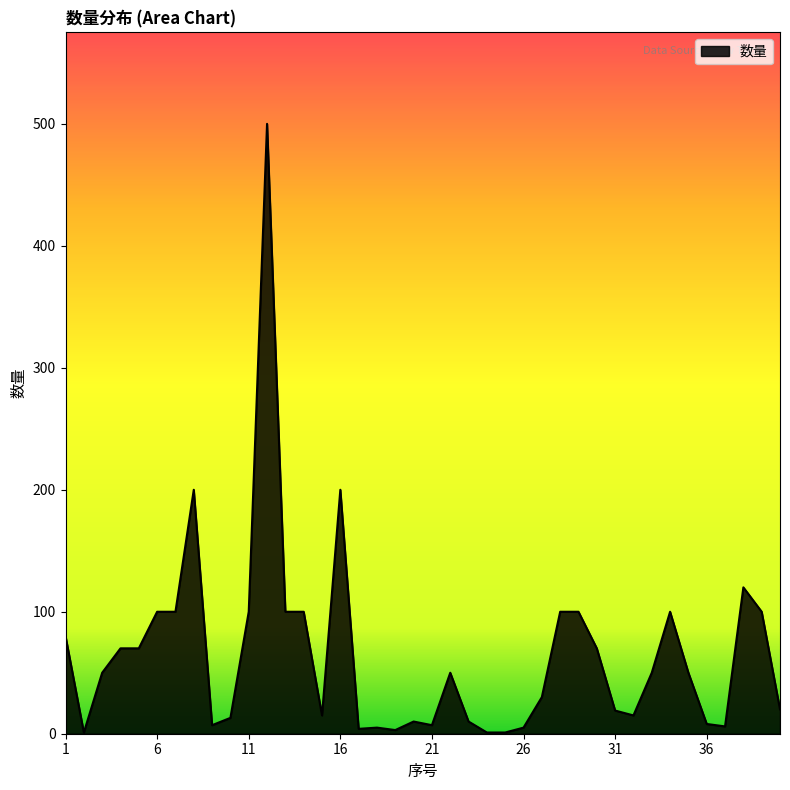

What is the maximum value shown in the chart?

500